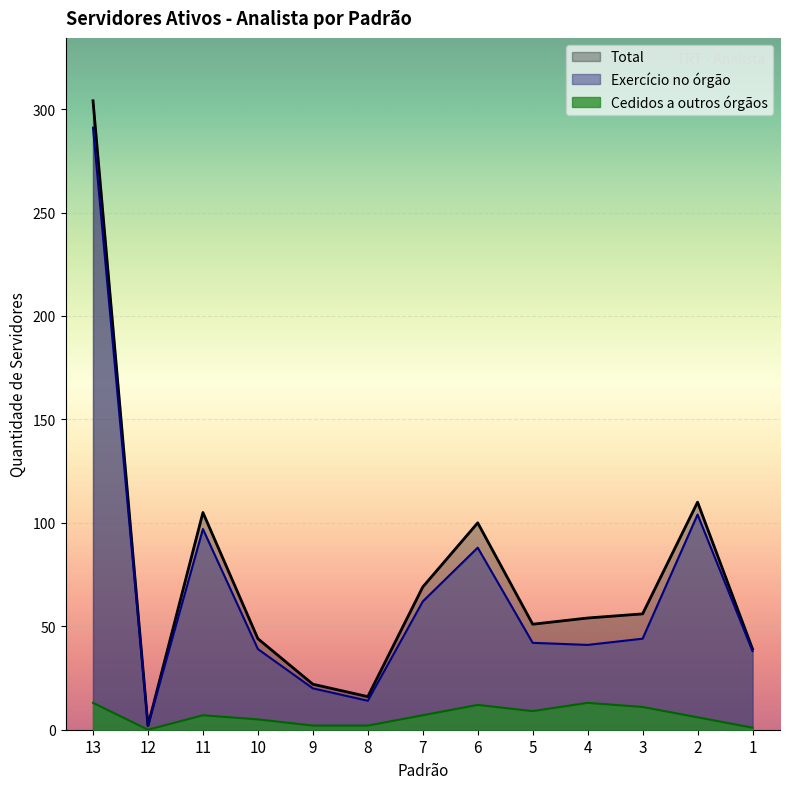

Where is Cedidos a outros órgãos nearest to the value 6?

2